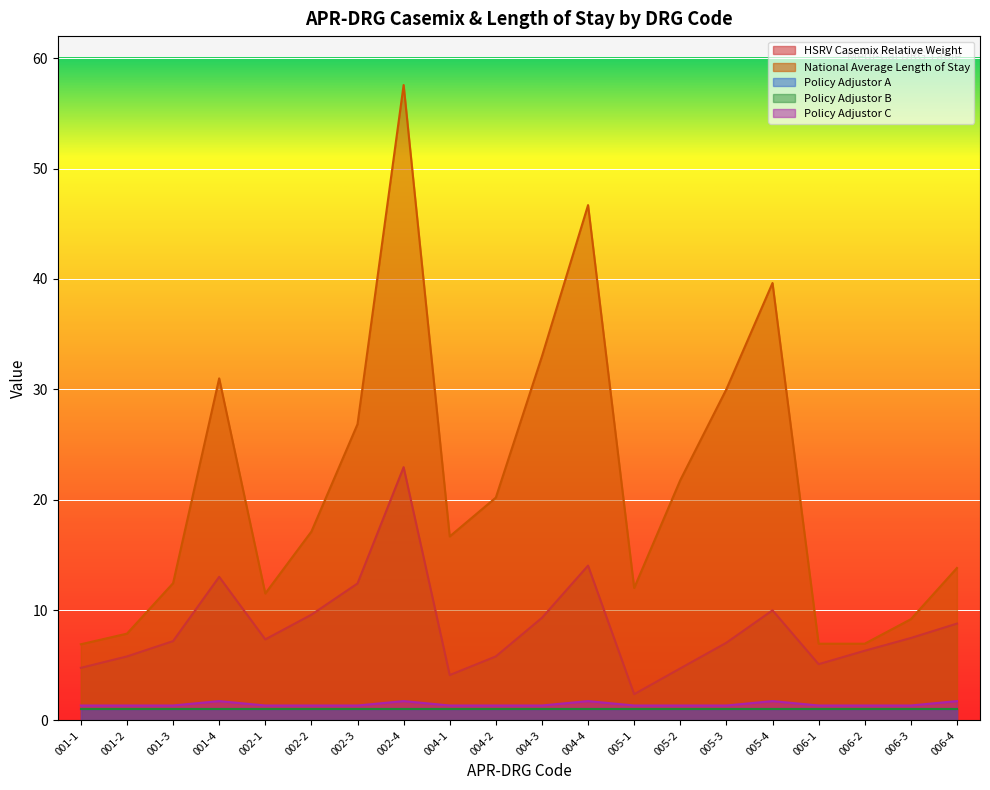

What position from the left is 005-2?

14